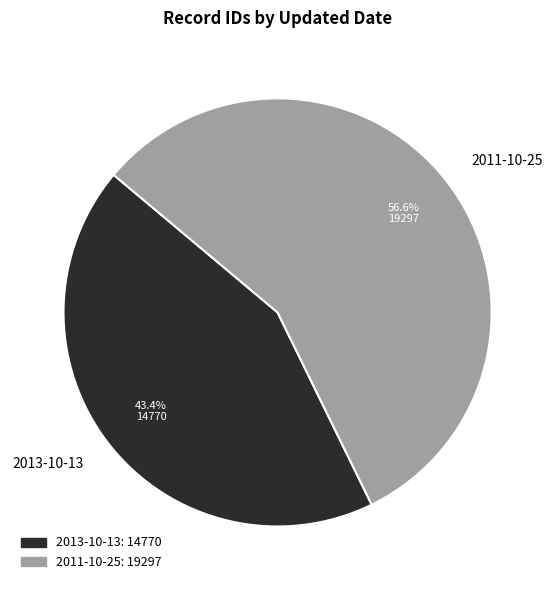

Is the sum of 2011-10-25 and 2013-10-13 greater than half?

Yes